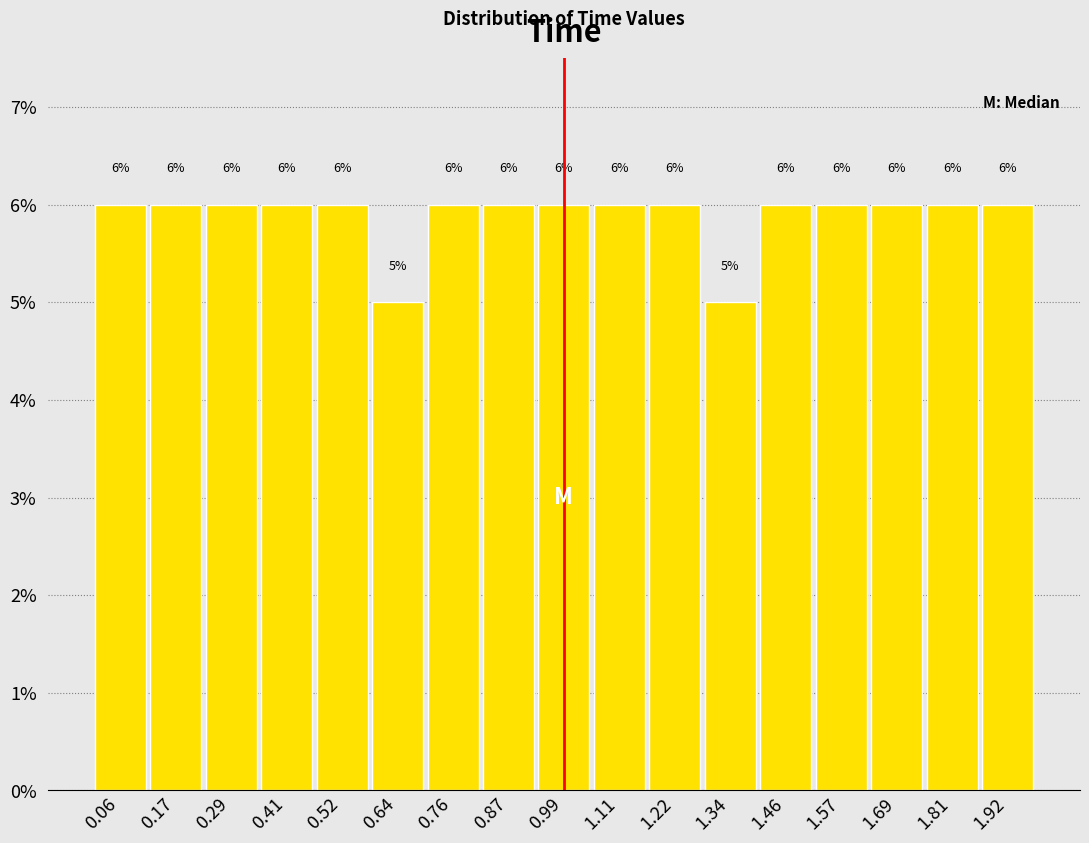

Reading left to right, transcribe this chart: for each bar, give the range it covers on the x-axis and its height. The bar edges are not printed on the chart, so give them approximately, as read against the axis.

0.00 to 0.12: 6
0.12 to 0.24: 6
0.24 to 0.34: 6
0.34 to 0.46: 6
0.46 to 0.58: 6
0.58 to 0.70: 5
0.70 to 0.82: 6
0.82 to 0.94: 6
0.94 to 1.04: 6
1.04 to 1.16: 6
1.16 to 1.28: 6
1.28 to 1.40: 5
1.40 to 1.52: 6
1.52 to 1.64: 6
1.64 to 1.74: 6
1.74 to 1.86: 6
1.86 to 1.98: 6